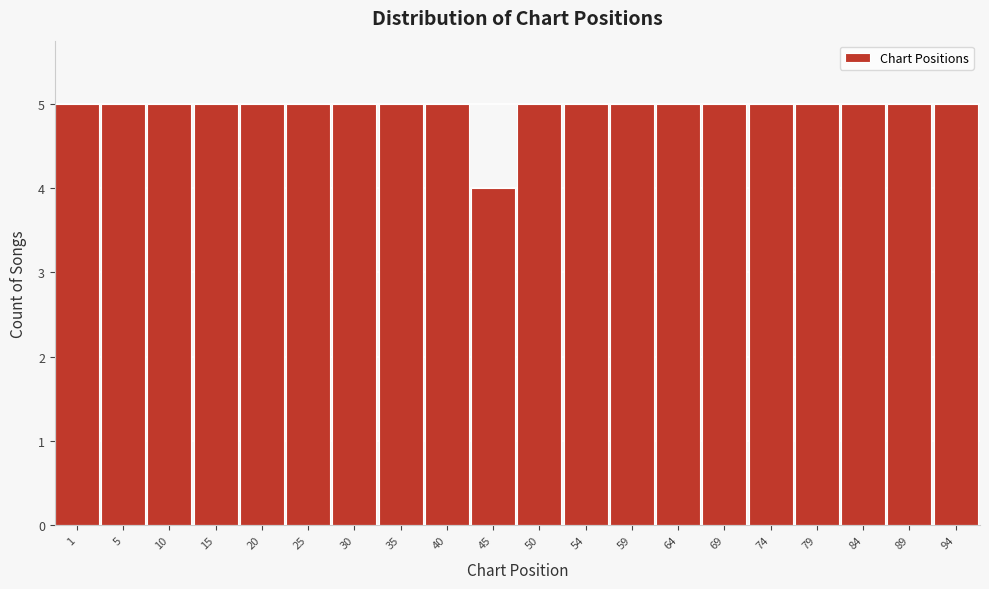

Reading right to left, what are all the values shown in this chart?

5	5	5	5	5	5	5	5	5	5	4	5	5	5	5	5	5	5	5	5